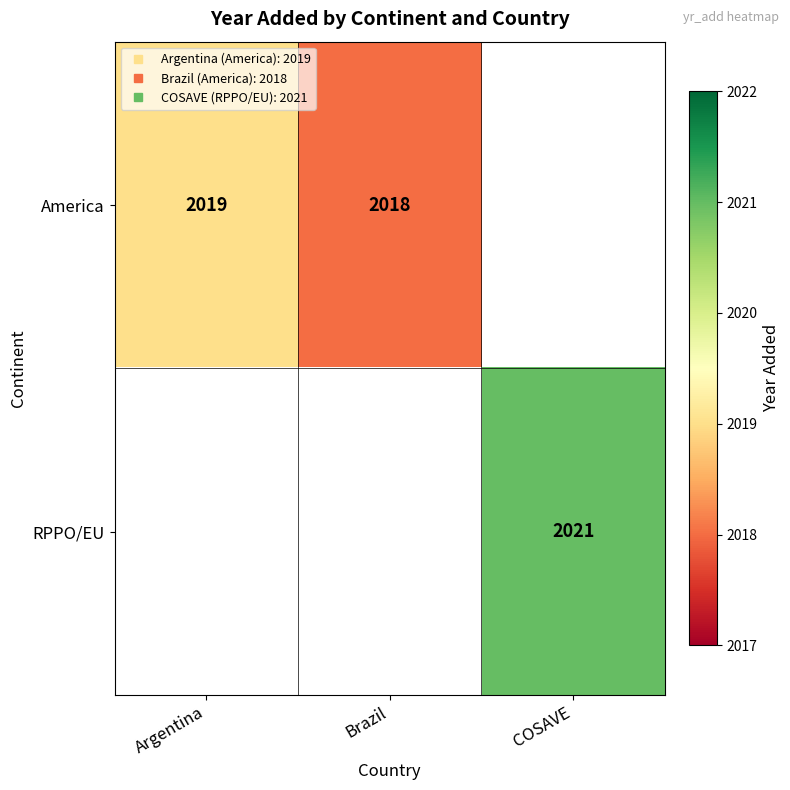

The America series shows 2678.5 at Brazil. True or false?

False